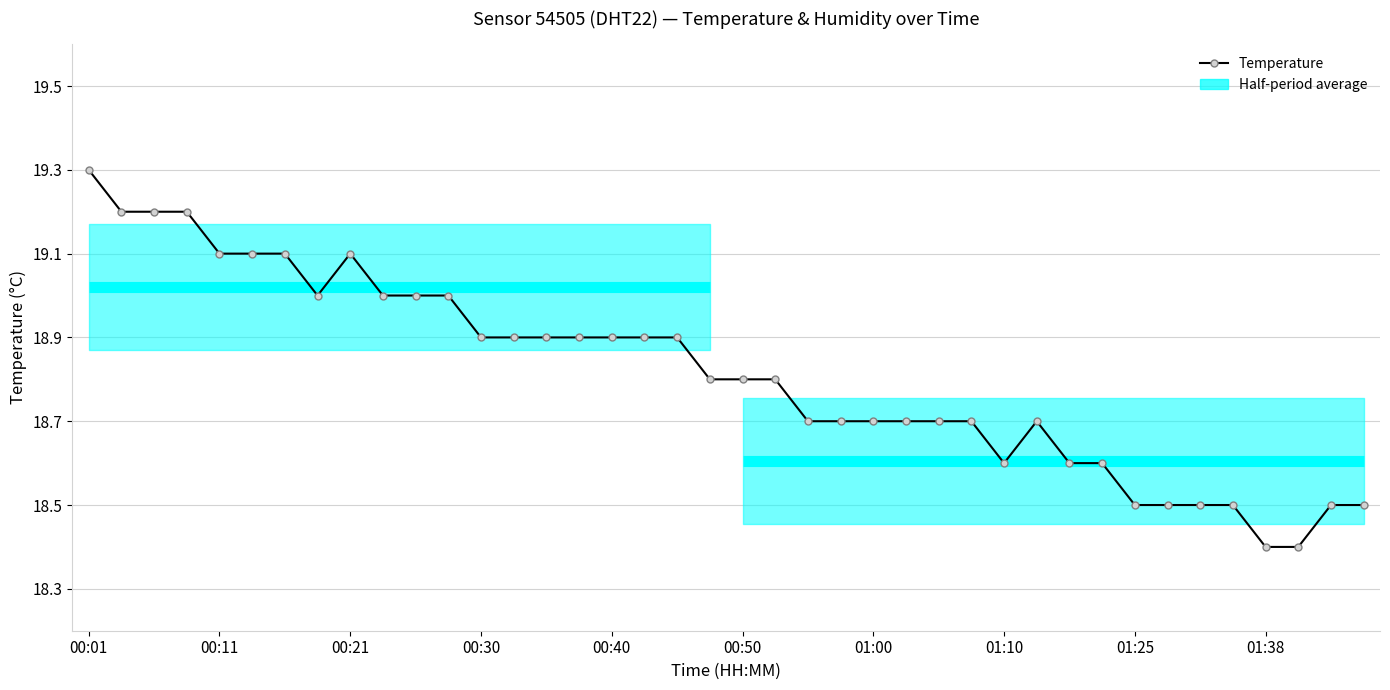

Is this an area chart (filled region under the line)?

No